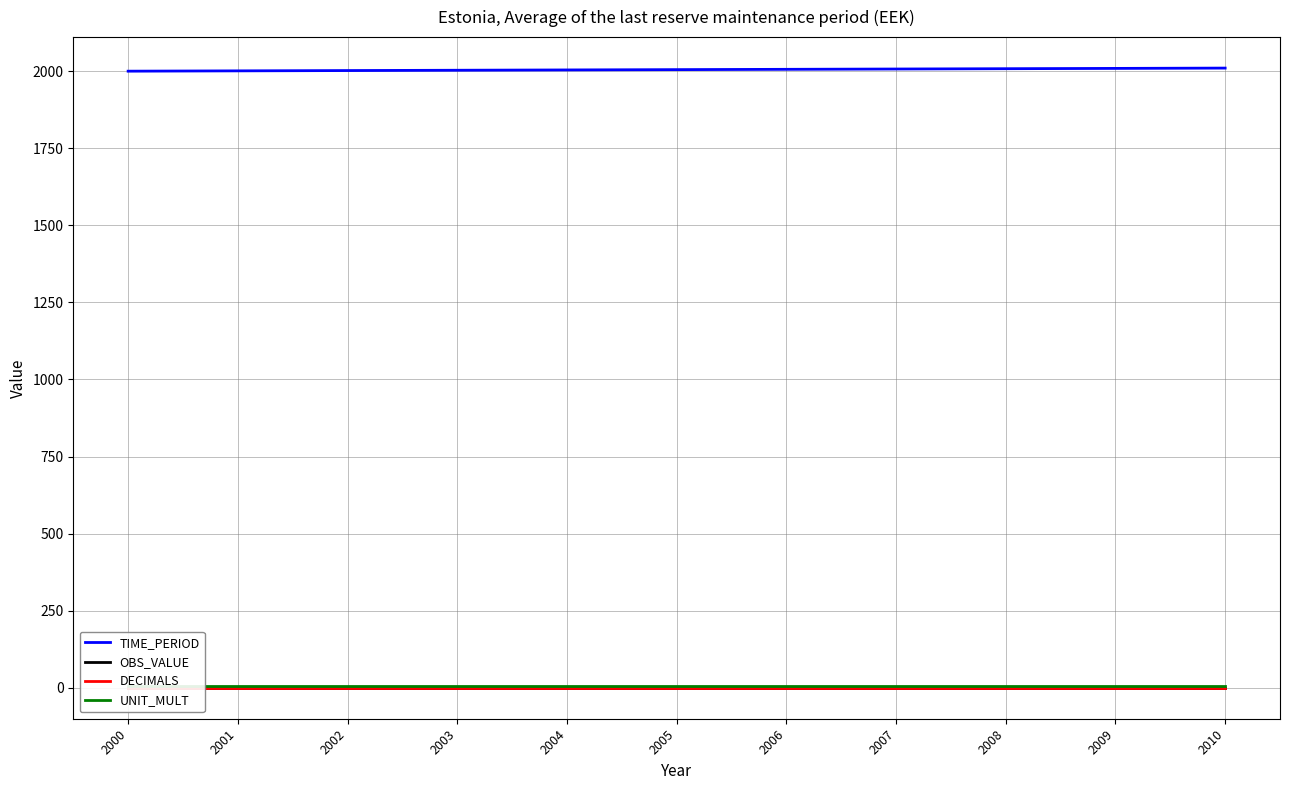

What is the value of the TIME_PERIOD point at the 11th from the left?

2010